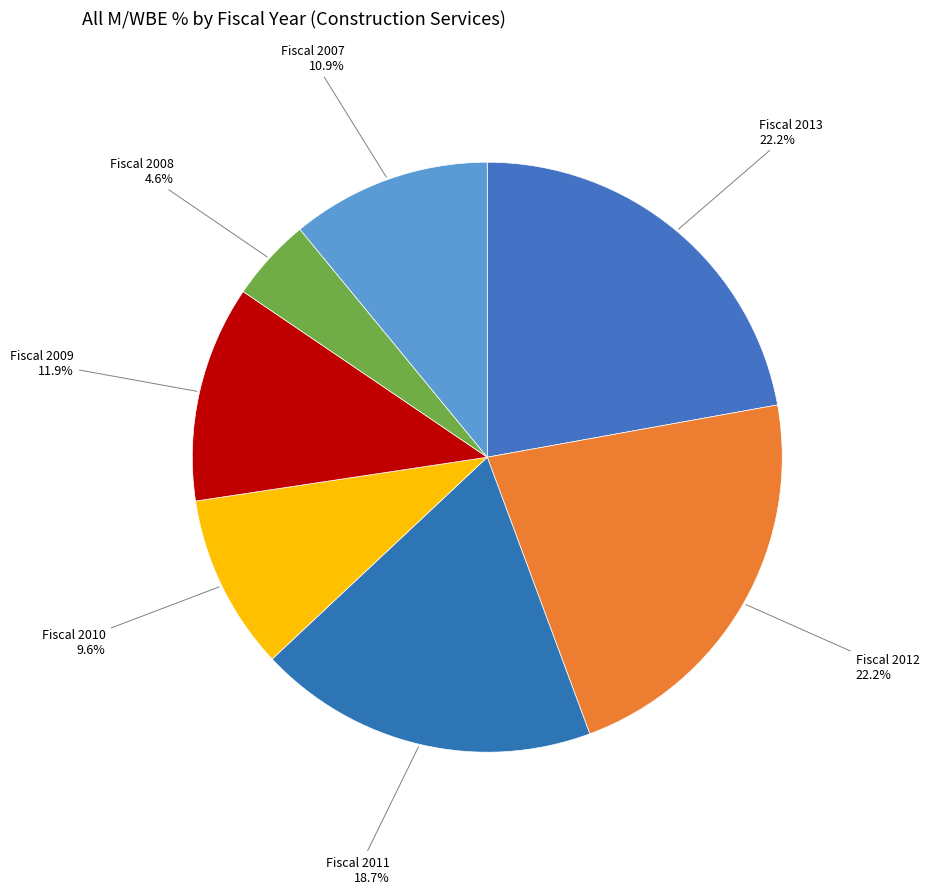

What percentage is NOT represented by Fiscal 2012?

77.8%